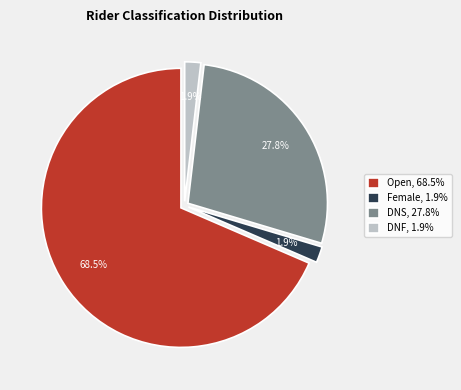

What is the majority slice?

Open